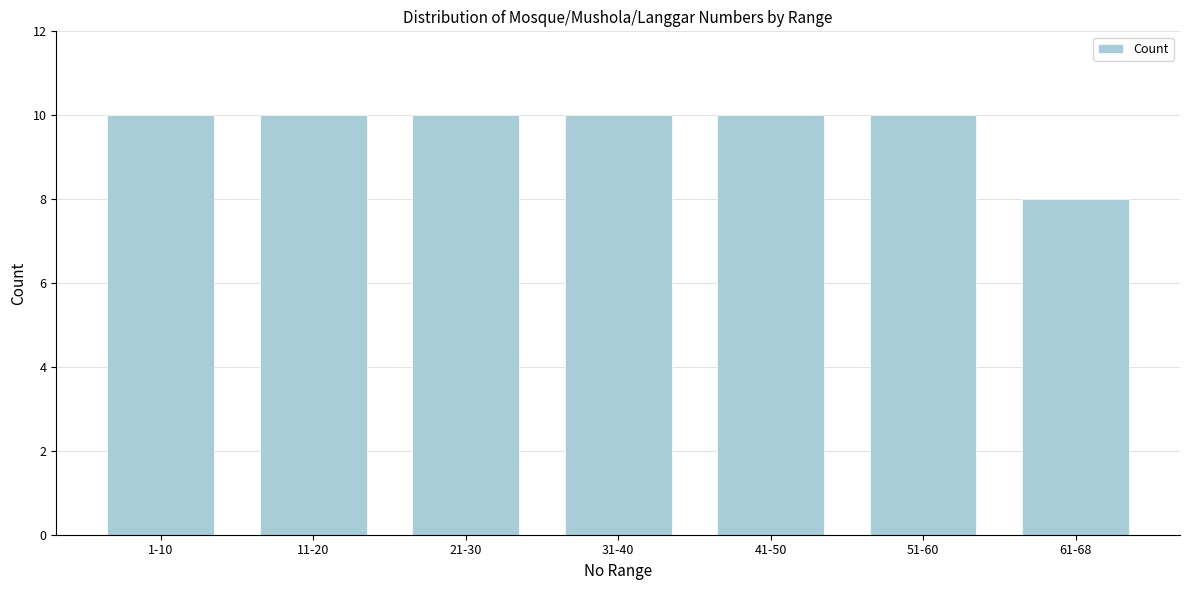

Reading left to right, transcribe all the data shown in this chart.

1-10=10	11-20=10	21-30=10	31-40=10	41-50=10	51-60=10	61-68=8